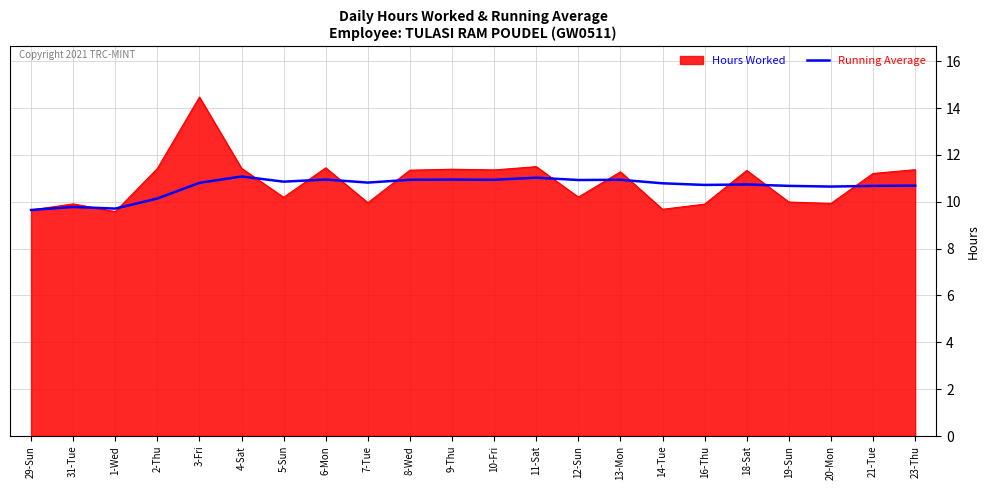

Rank the series by their maximum value, from highest to lowest.

Hours Worked, Running Average